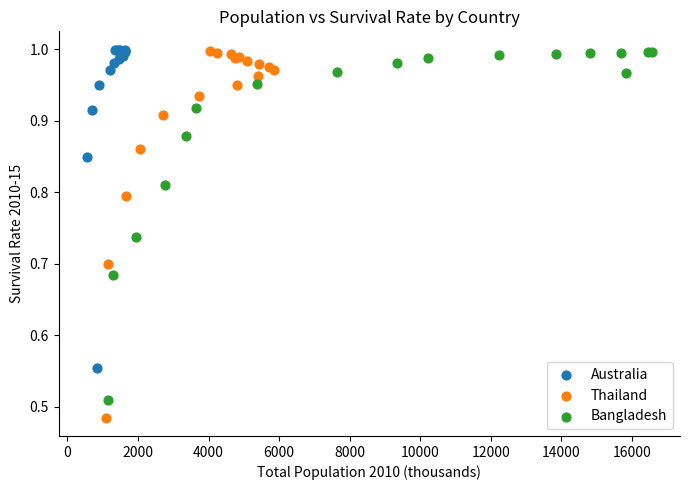

Which series contains the lowest Y value?

Thailand